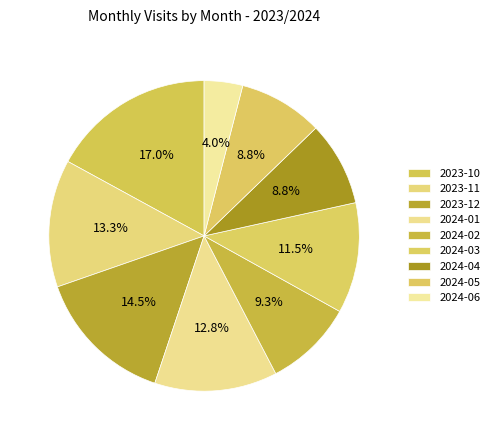

What portion of the pie excludes 2024-05?

91.2%